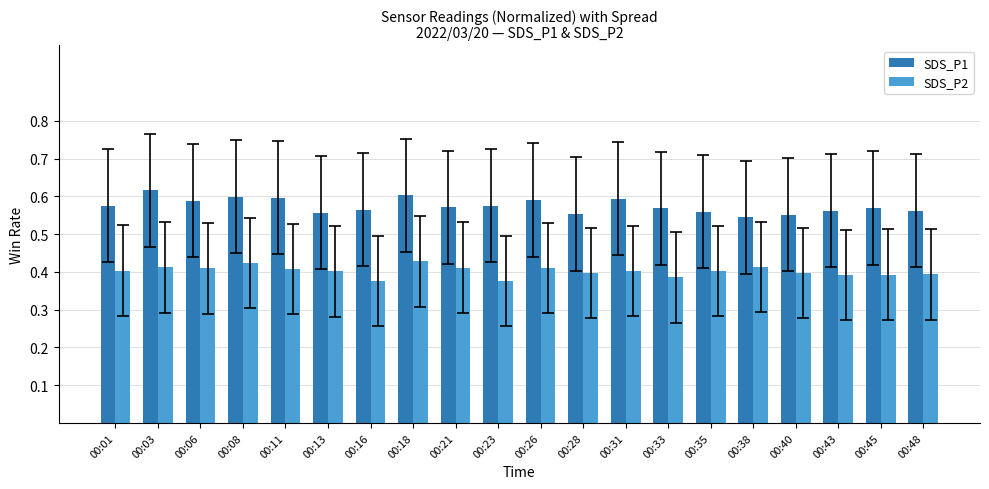

How many bars are there in total?

40